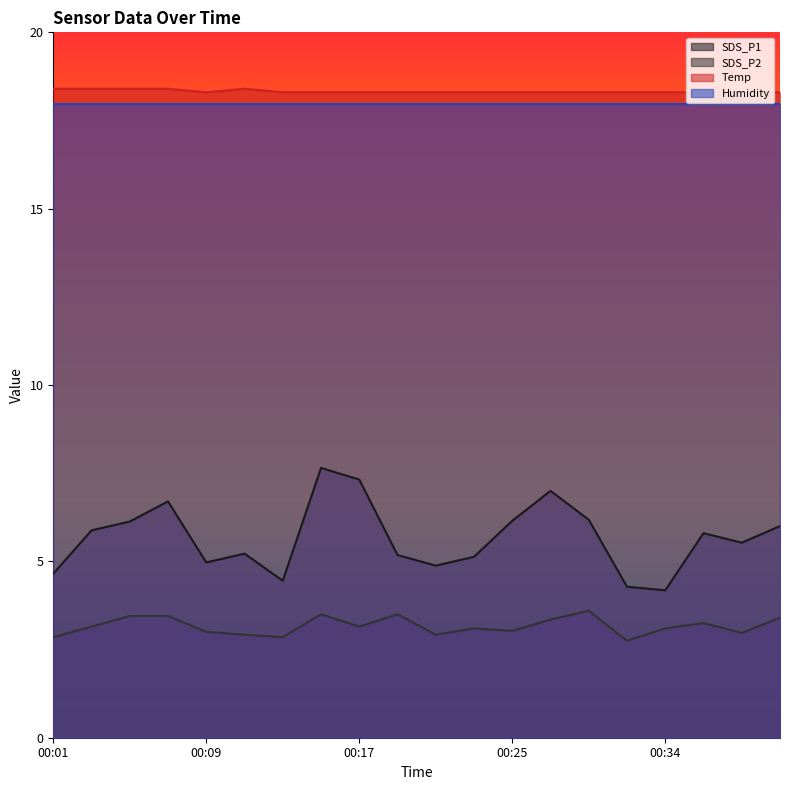

Is it true that Humidity equals 18.0 at 00:01?

True